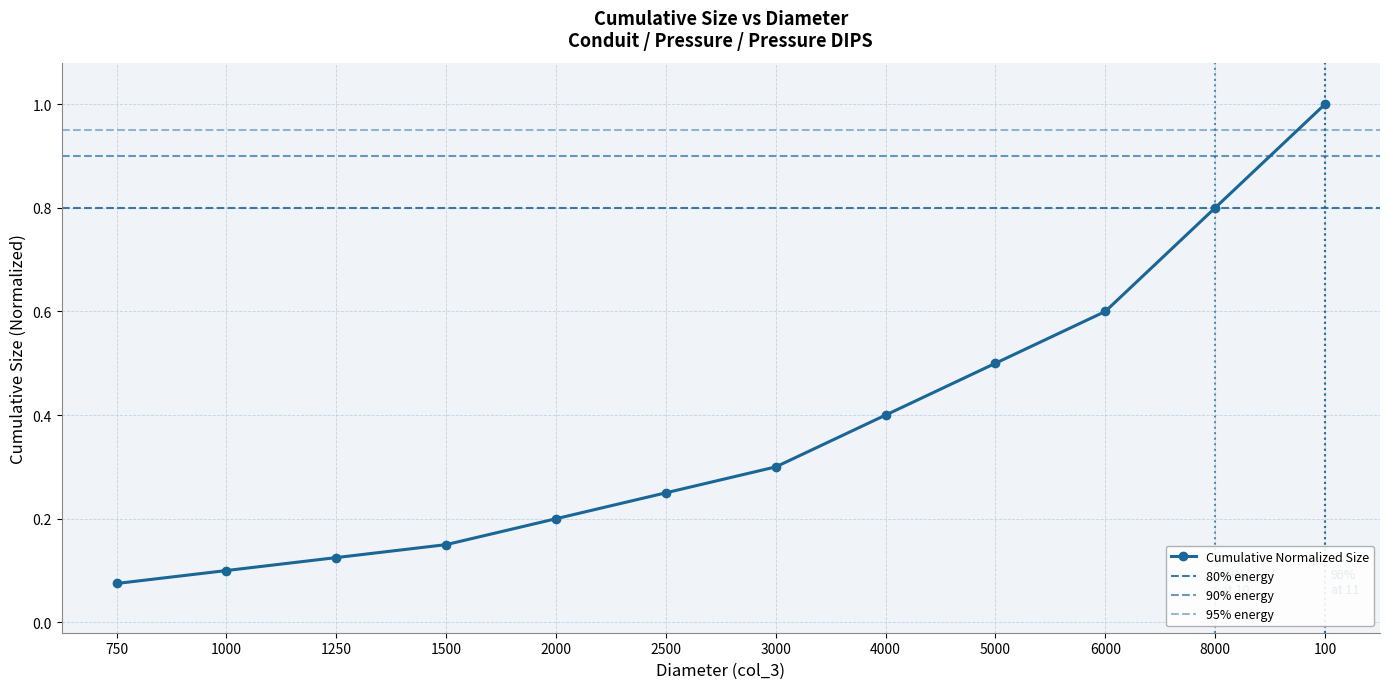

What is the difference between the maximum and second lowest values?

0.9